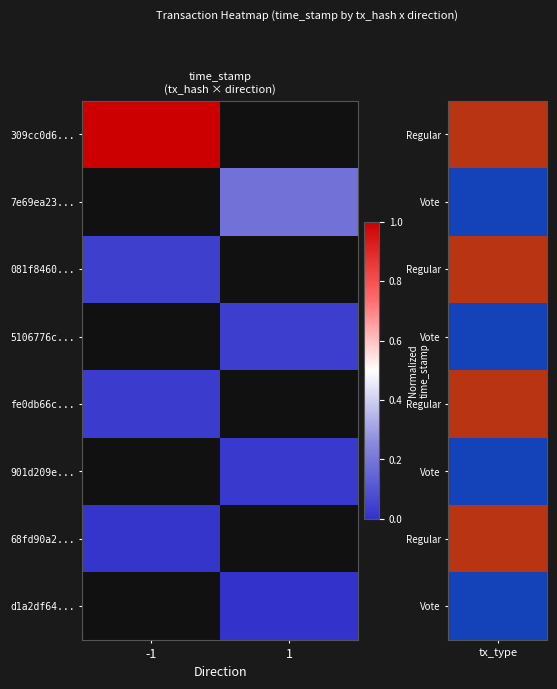

Which category has the highest value across all series?

-1